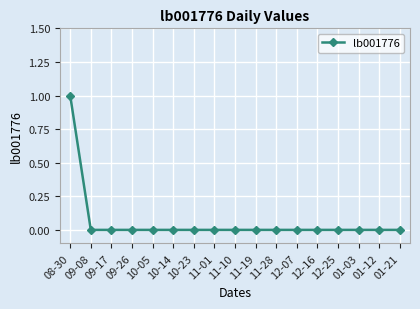

Which label corresponds to the largest value in the chart?

08-30